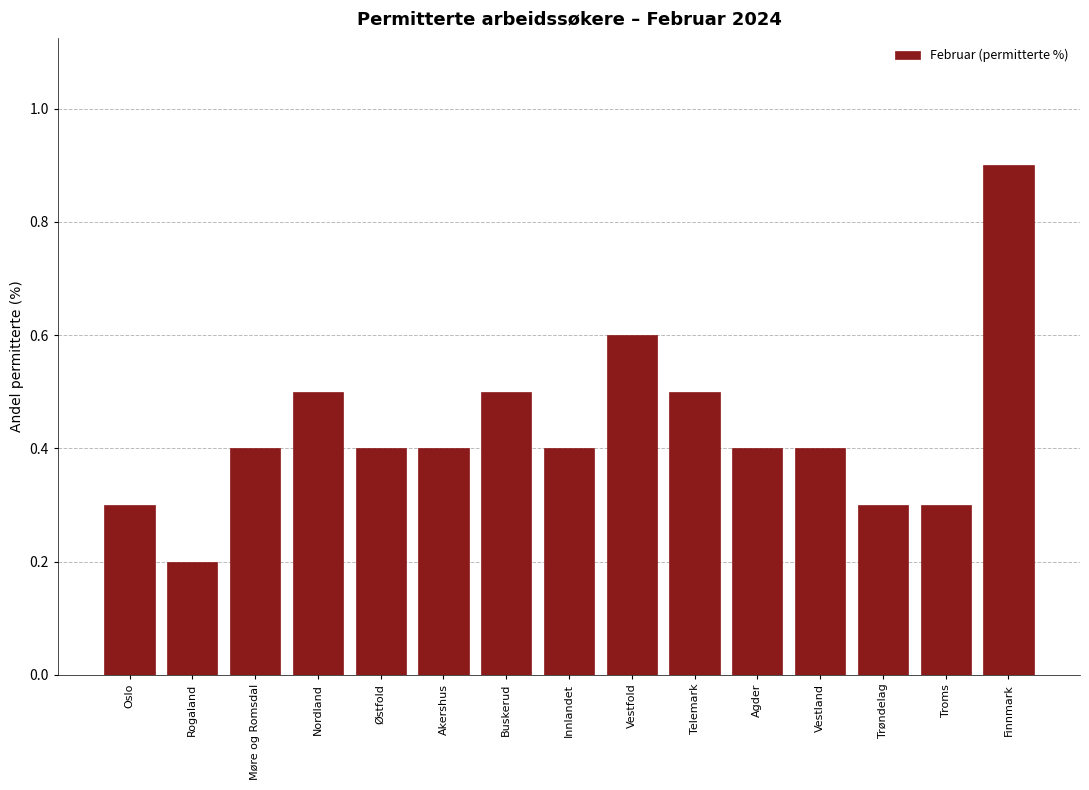

Reading left to right, transcribe all the data shown in this chart.

Oslo=0.3	Rogaland=0.2	Møre og Romsdal=0.4	Nordland=0.5	Østfold=0.4	Akershus=0.4	Buskerud=0.5	Innlandet=0.4	Vestfold=0.6	Telemark=0.5	Agder=0.4	Vestland=0.4	Trøndelag=0.3	Troms=0.3	Finnmark=0.9